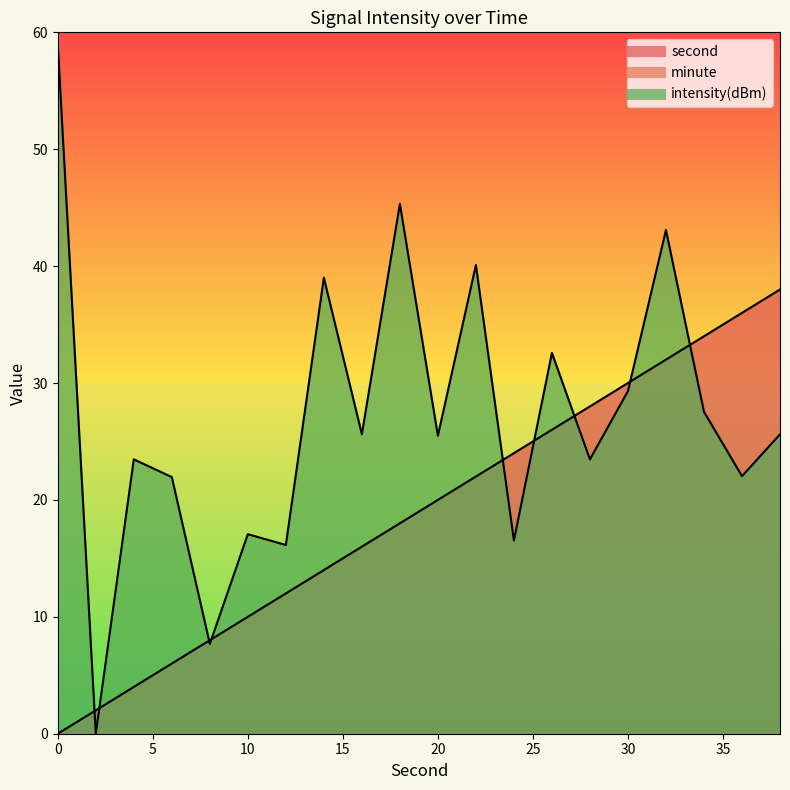

How many values in intensity are above zero?

19